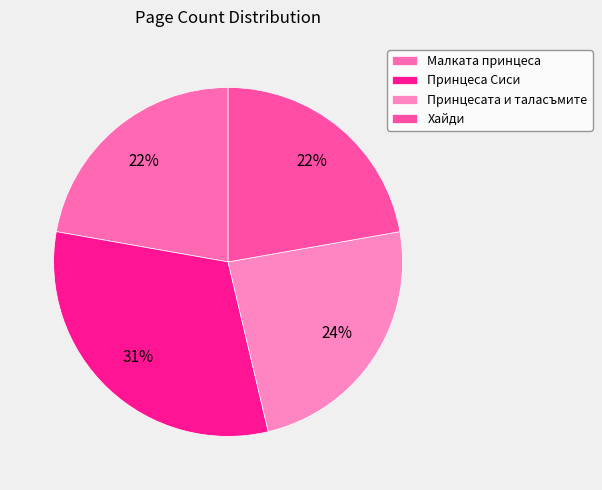

Between Хайди and Принцесата и таласъмите, which is larger?

Принцесата и таласъмите